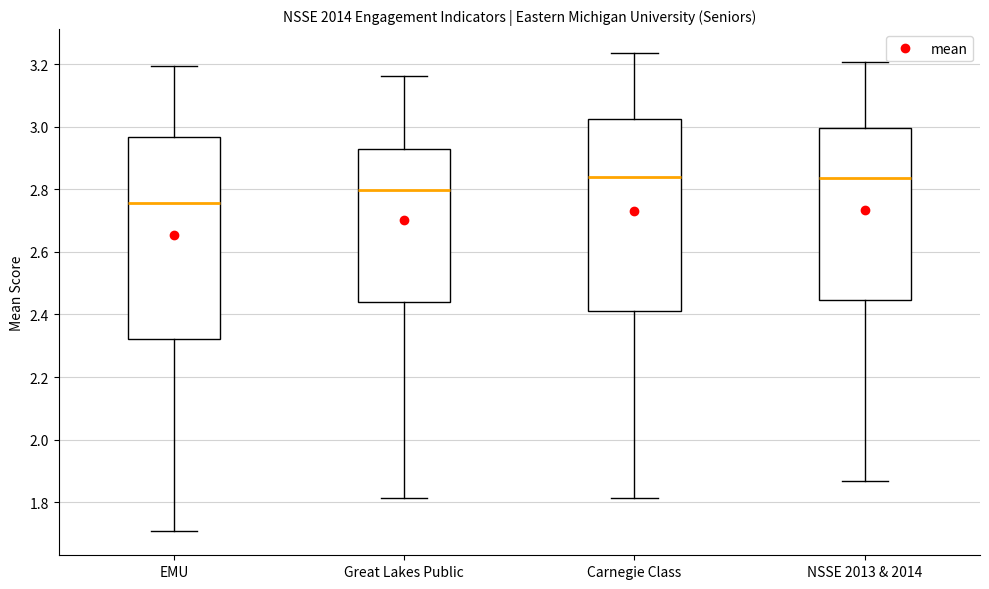

Where is the upper edge of the box for Great Lakes Public on the y-axis? The values are not printed on the chart, so give them approximately, as read against the axis.

2.92